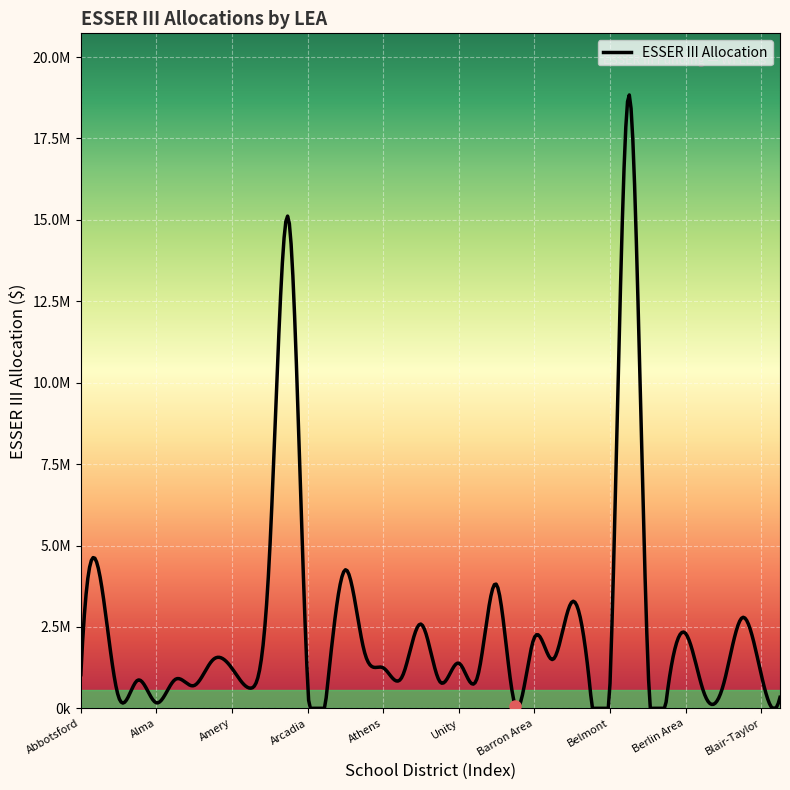

Reading left to right, list all the values displayed in this chart.

Abbotsford=1033540	Adams-Friendship=4095809	Albany=345432	Algoma=860487	Alma=168049	Alma Center=888314	Almond-Bancroft=700000	Altoona=1494739	Amery=1227234	Tomorrow River=619123	Antigo=4868525	Appleton Area=15022519	Arcadia=835728	Argyle=415141	Ashland=4254686	Ashwaubenon=1752703	Athens=1244529	Auburndale=965709	Augusta=2586037	Baldwin-Woodville=818812	Unity=1386592	Bangor=979744	Baraboo=3799414	Barneveld=72547	Barron Area=2170712	Bayfield=1506623	Beaver Dam=3273044	Belleville=320341	Belmont=687767	Beloit=18844770	Beloit Turner=1523445	Benton=317436	Berlin Area=2302672	Birchwood=439870	Wisconsin Heights=713635	Black River Falls=2784683	Blair-Taylor=1054212	Pecatonica Area=336098